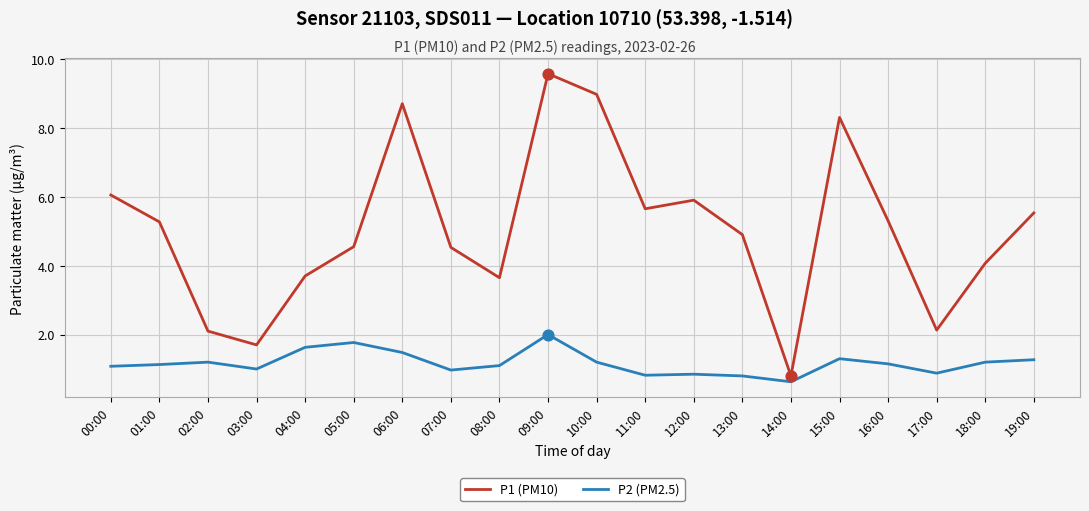

Which series has the largest total across all categories?

P1 (PM10)